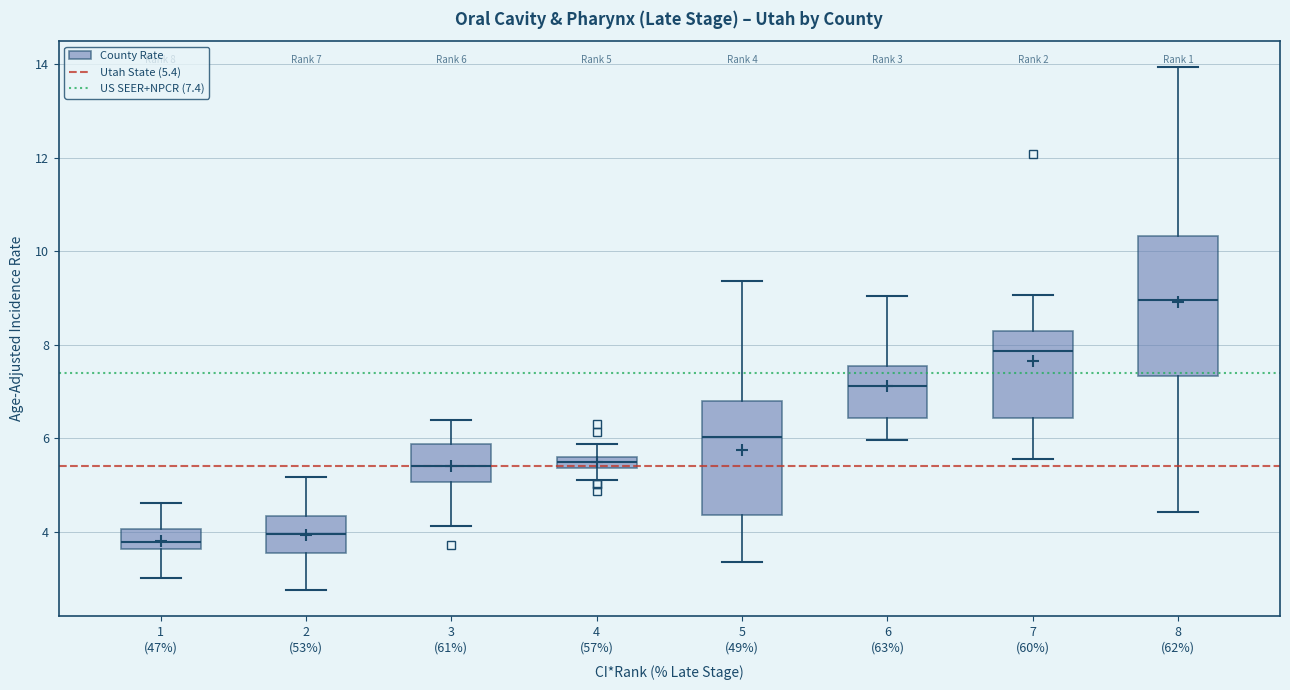

Comparing the boxes themselves (not the whiskers), which one is the tallest?

8 (62%)